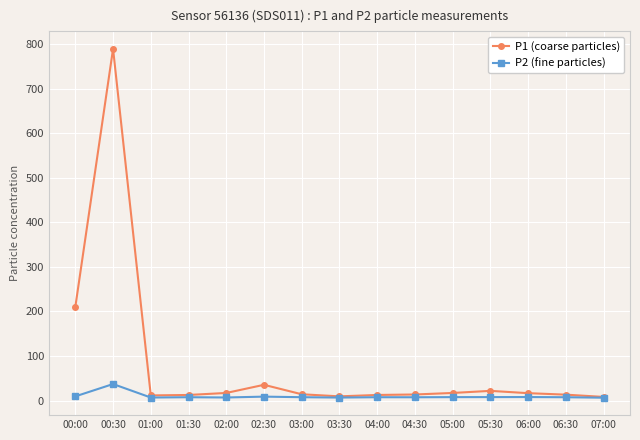

What is the highest value of the P2 (fine particles) series?

37.0